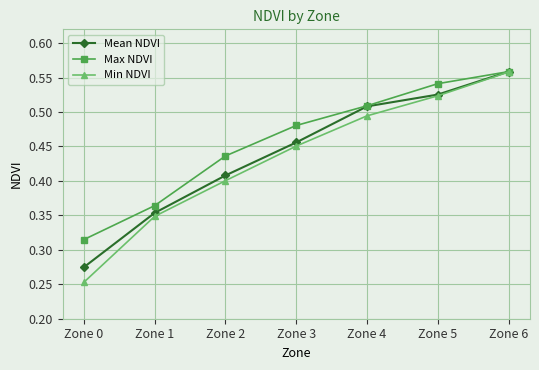

Rank the categories by Mean NDVI value from lowest to highest.

Zone 0, Zone 1, Zone 2, Zone 3, Zone 4, Zone 5, Zone 6